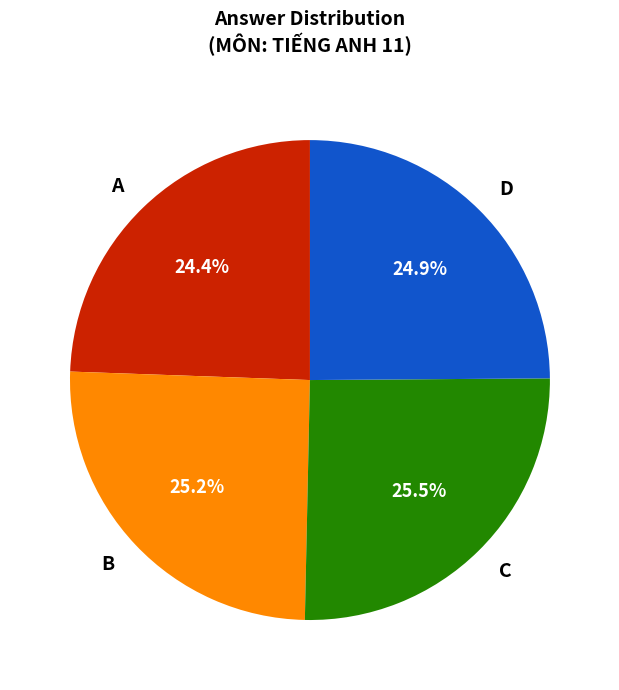

How many slices are in this pie chart?

4